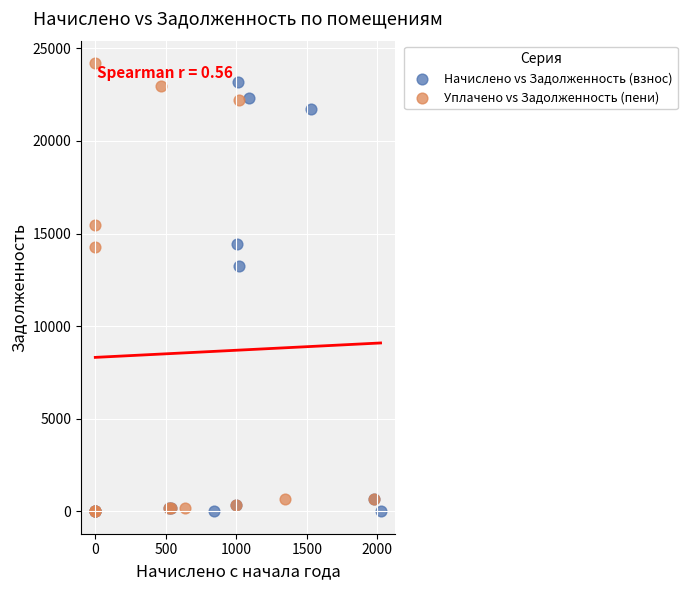

What are all the series names shown in the legend?

Начислено vs Задолженность (взнос), Уплачено vs Задолженность (пени)